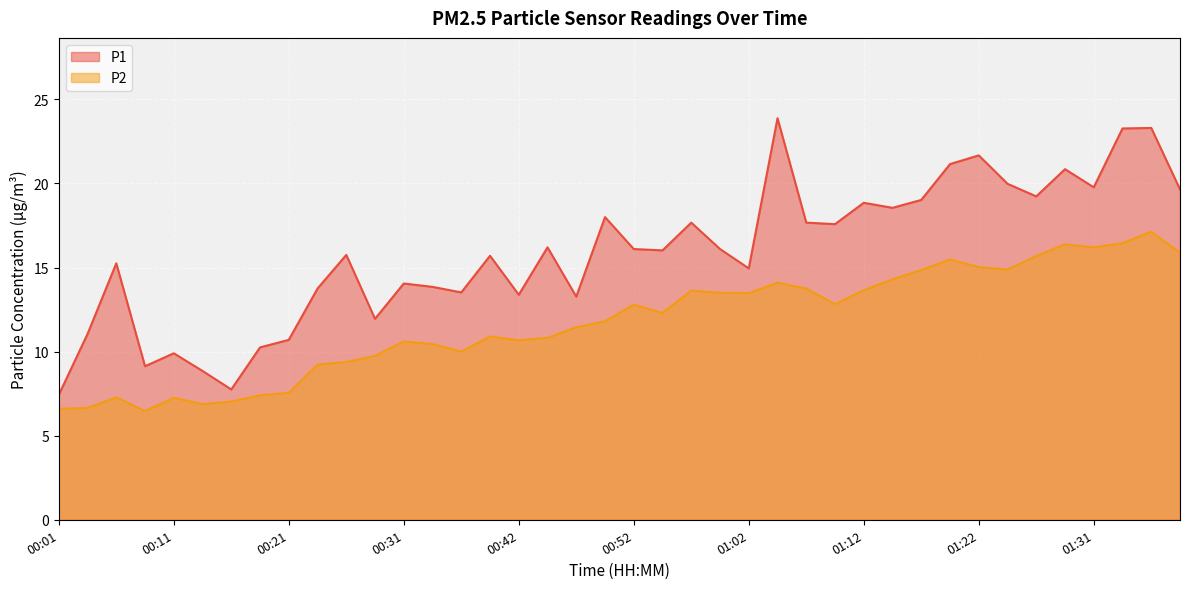

Is it true that P1 equals 21.7 at 01:22?

True